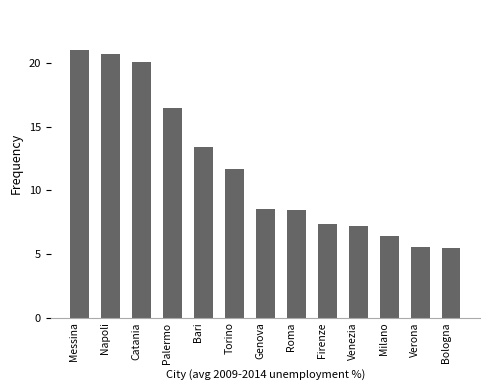

Count the number of categories in the chart.

13